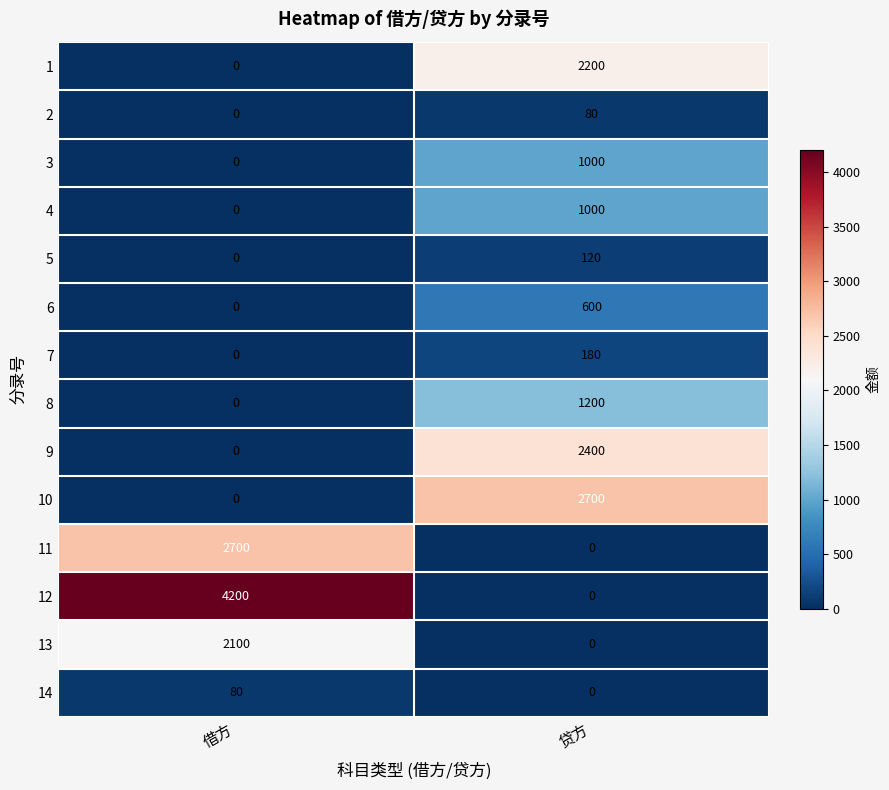

At how many categories does at least one series exceed 1246?

2